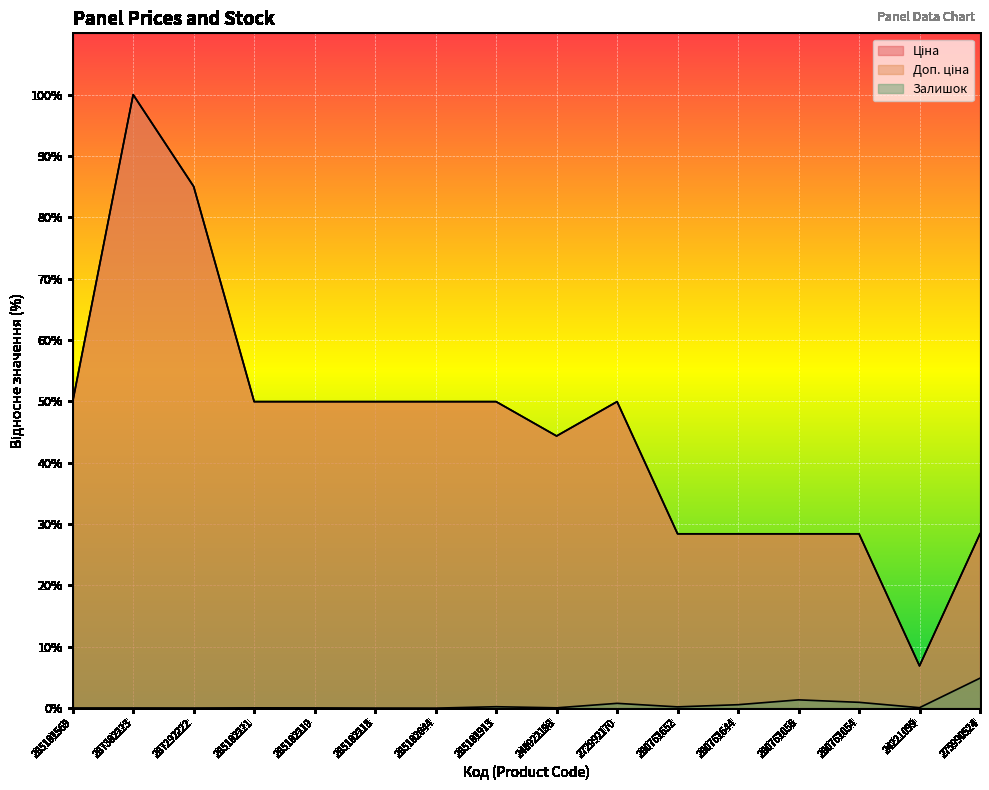

What is the minimum value for Ціна?

6.9